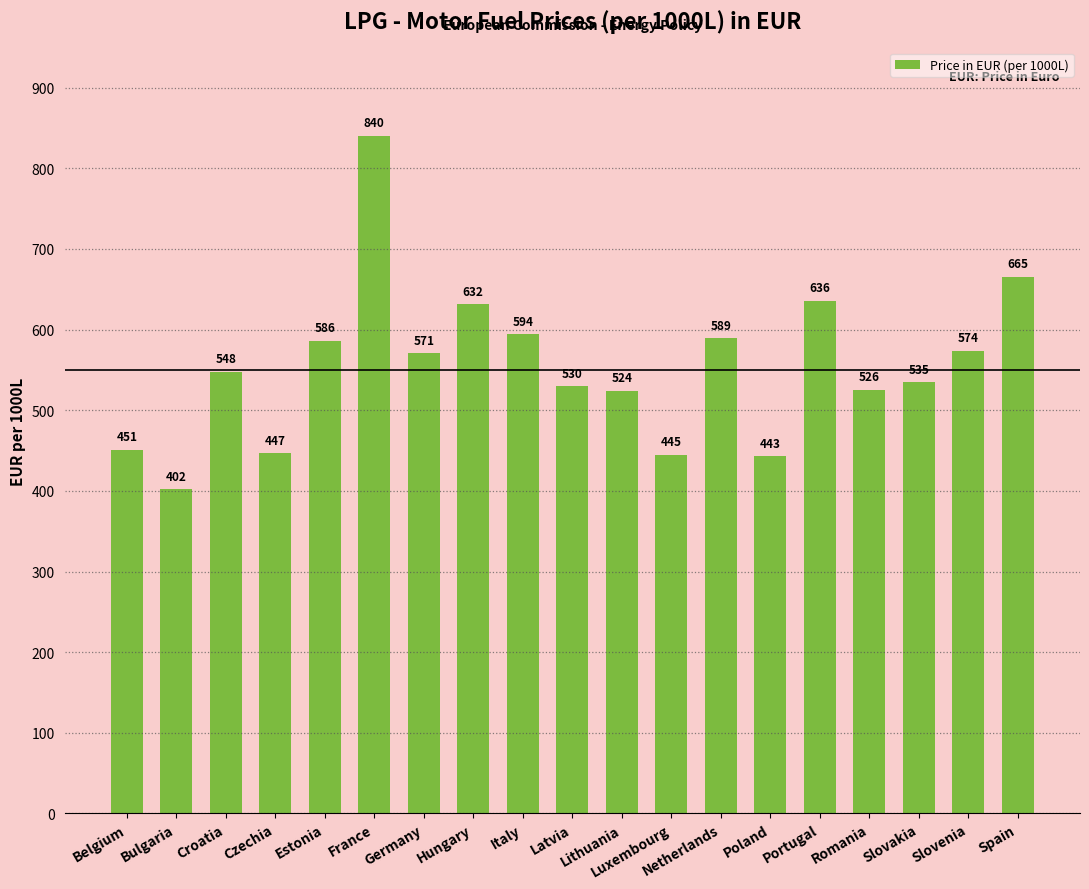

What is the change in value from Latvia to Luxembourg?

-85.0